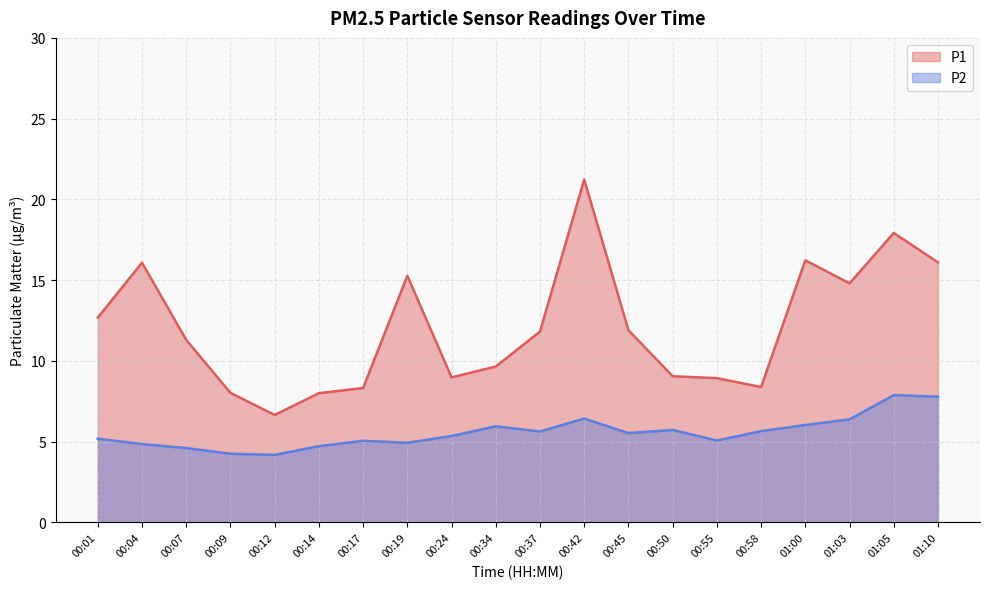

Does the chart have visible grid lines?

Yes